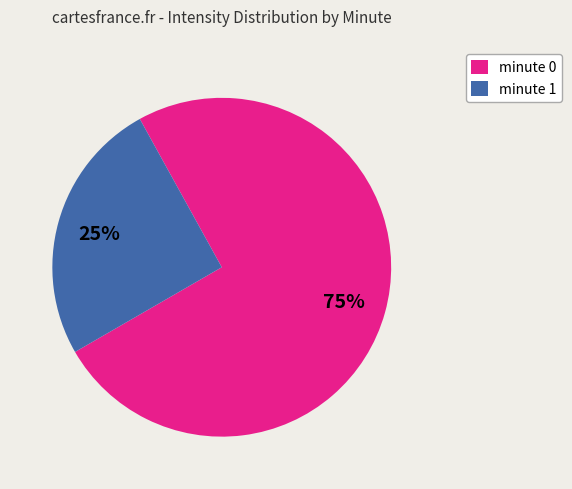

Is there any slice that represents more than half of the pie?

Yes